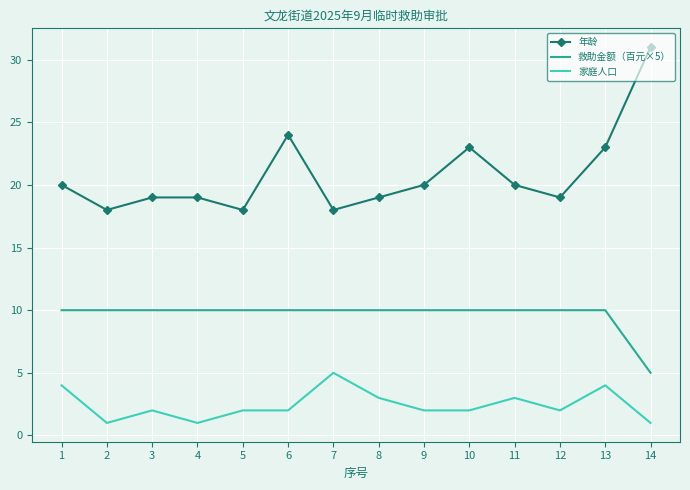

Which series has the widest spread of values?

年龄